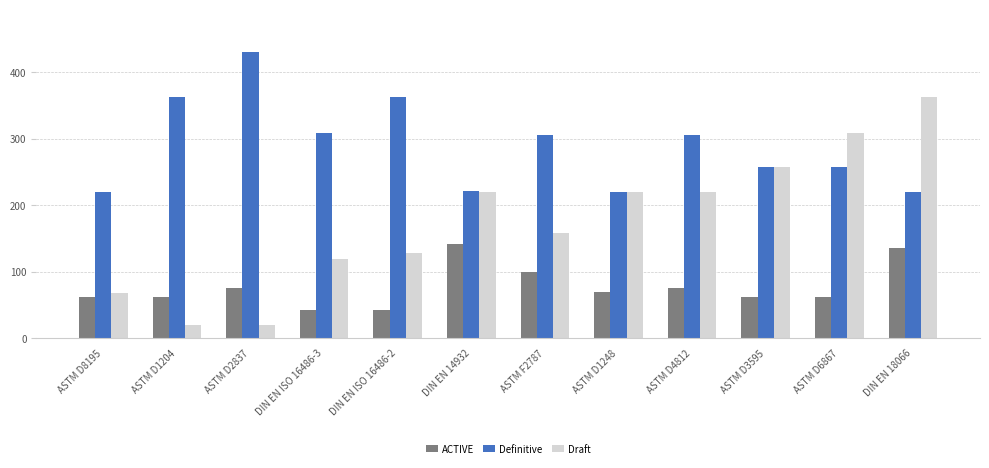

What is the sum of all ACTIVE values?

924.9